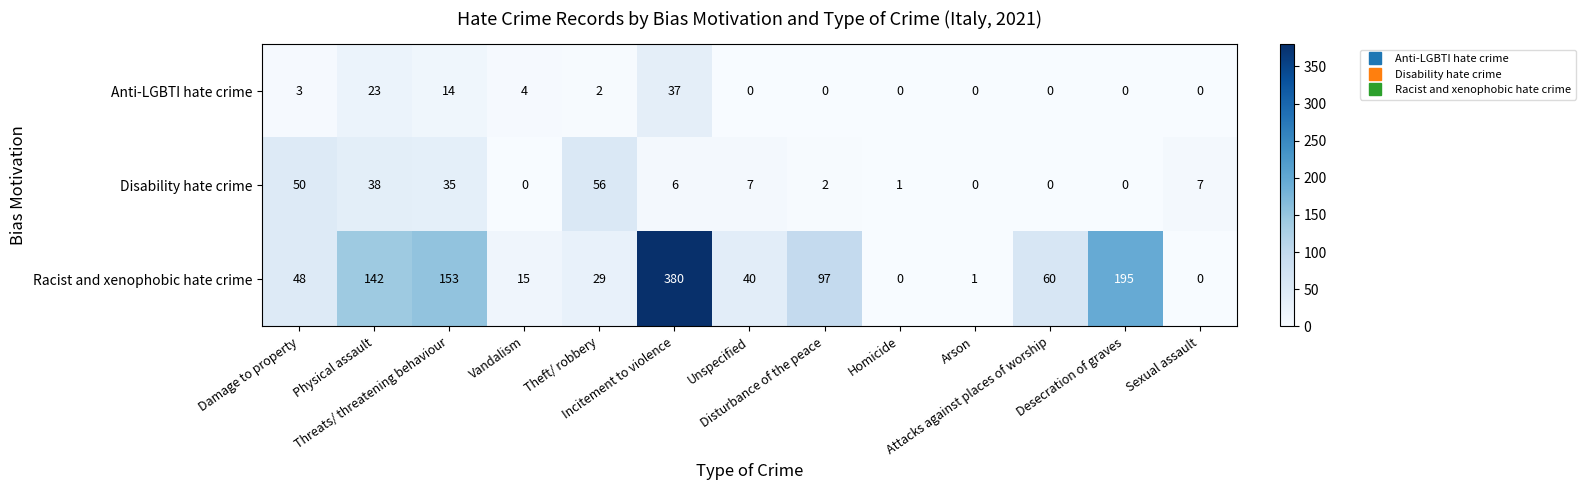

Count the number of data series in this chart.

3